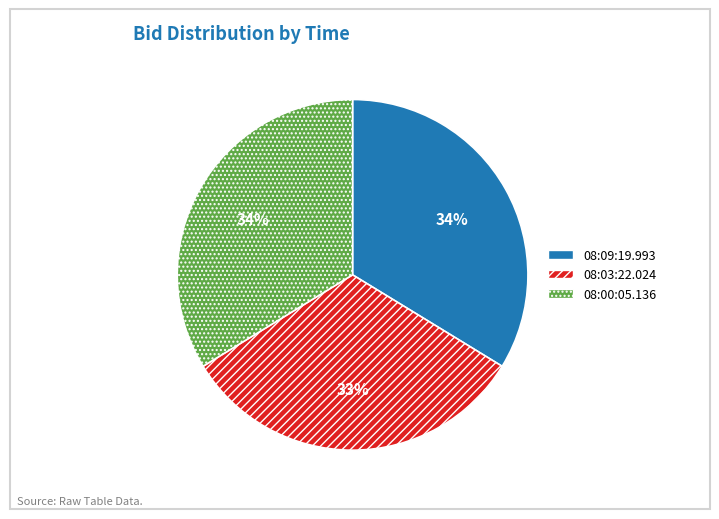

Is it true that 08:03:22.024 is 41% of the pie?

False